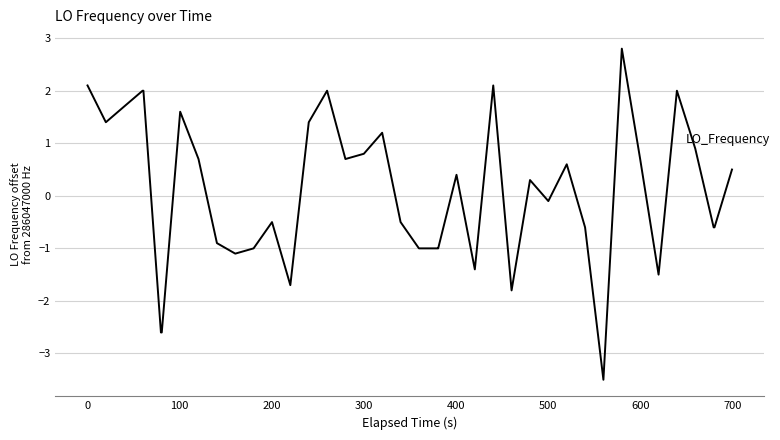

What is the difference between the maximum and minimum values?

6.3